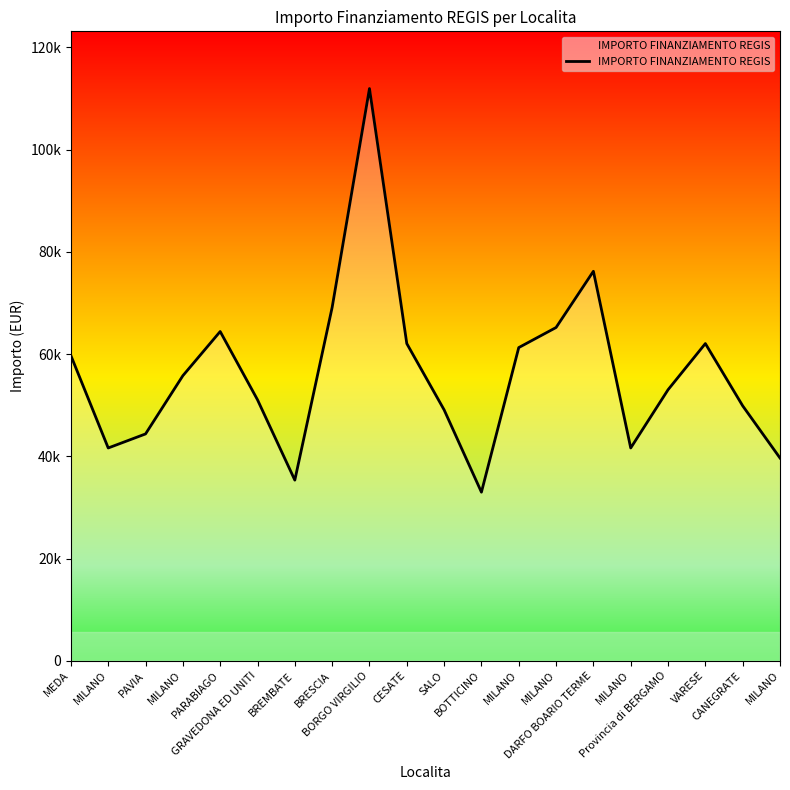

Reading left to right, transcribe all the data shown in this chart.

MEDA=59706.2	MILANO=41637.2	PAVIA=44386.8	MILANO=55778.1	PARABIAGO=64419.8	GRAVEDONA ED UNITI=51064.5	BREMBATE=35352.3	BRESCIA=69133.5	BORGO VIRGILIO=111949.1	CESATE=62063.0	SALO=49100.5	BOTTICINO=32995.5	MILANO=61277.4	MILANO=65205.4	DARFO BOARIO TERME=76203.9	MILANO=41637.2	Provincia di BERGAMO=53028.5	VARESE=62063.0	CANEGRATE=49886.1	MILANO=39673.2